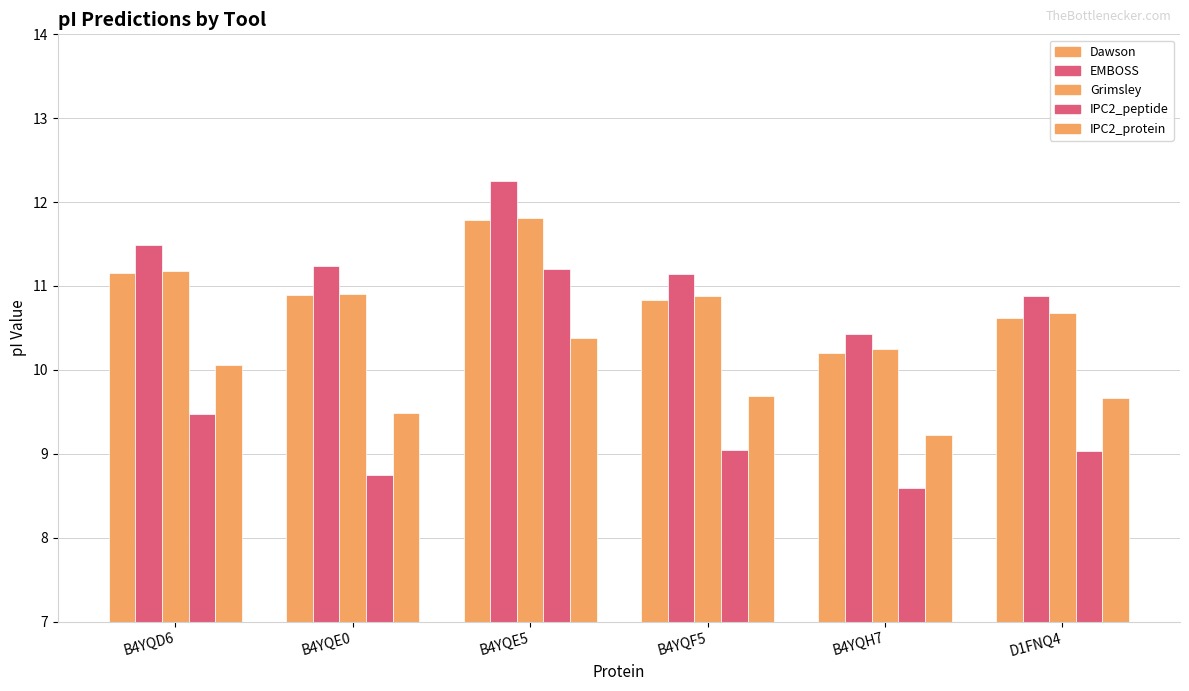

What is the total value across all series at B4YQE0?

51.3